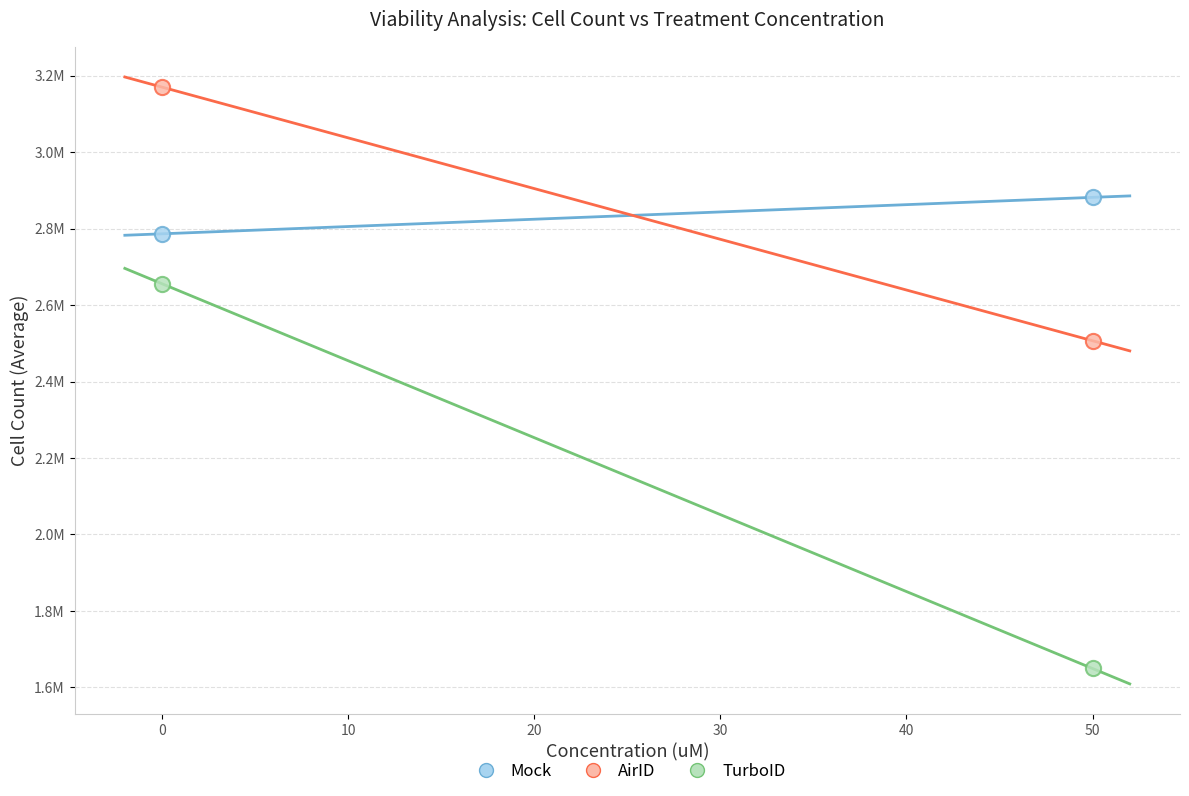

Which series reaches the minimum Y coordinate?

TurboID